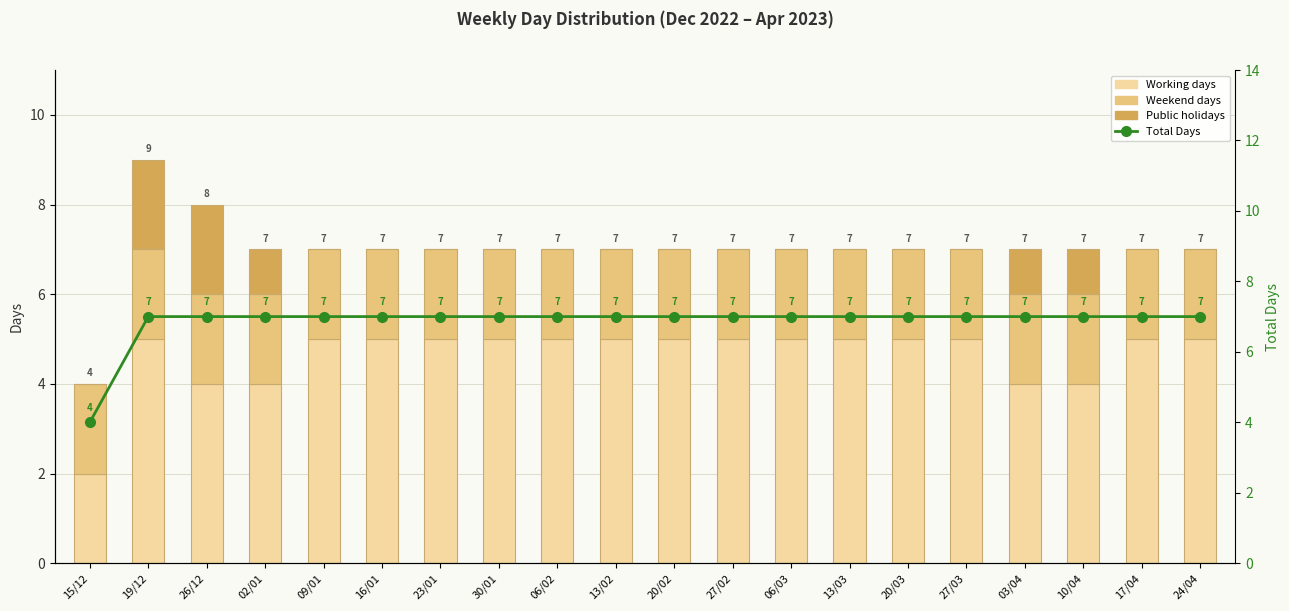

Which series has the largest total across all categories?

Days